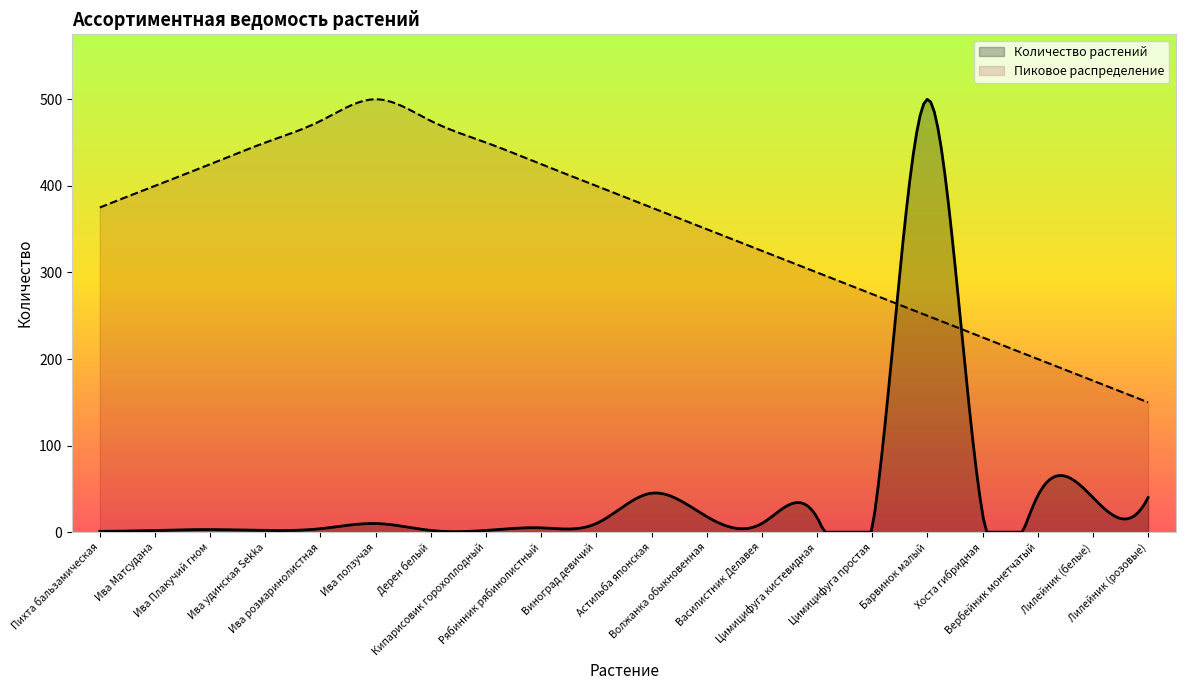

What is the difference between the maximum and minimum values in the Пиковое распределение series?

350.0